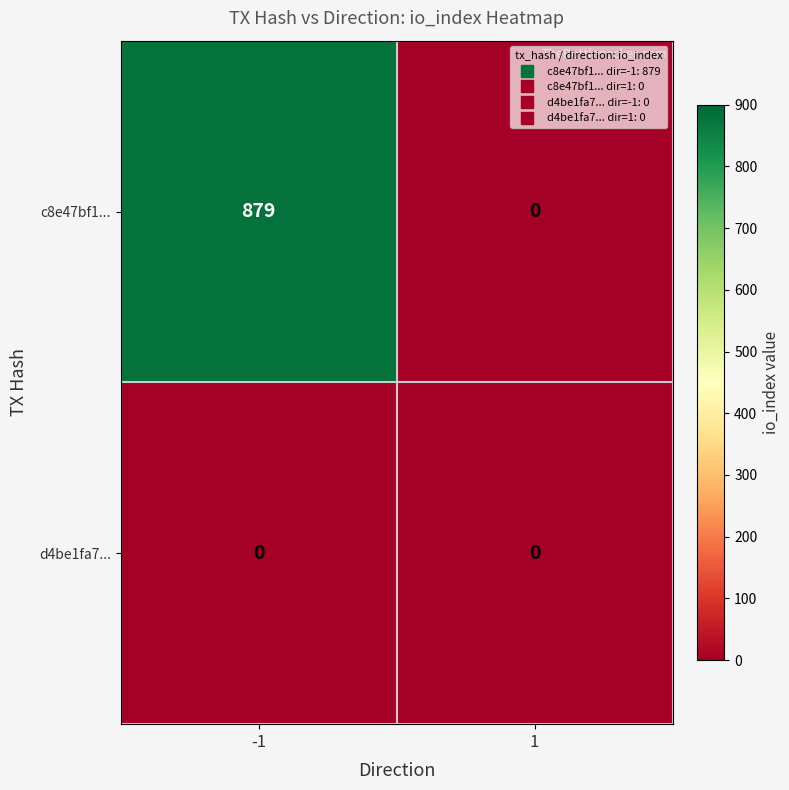

Read the c8e47bf1... value at -1, to the nearest 100.

900